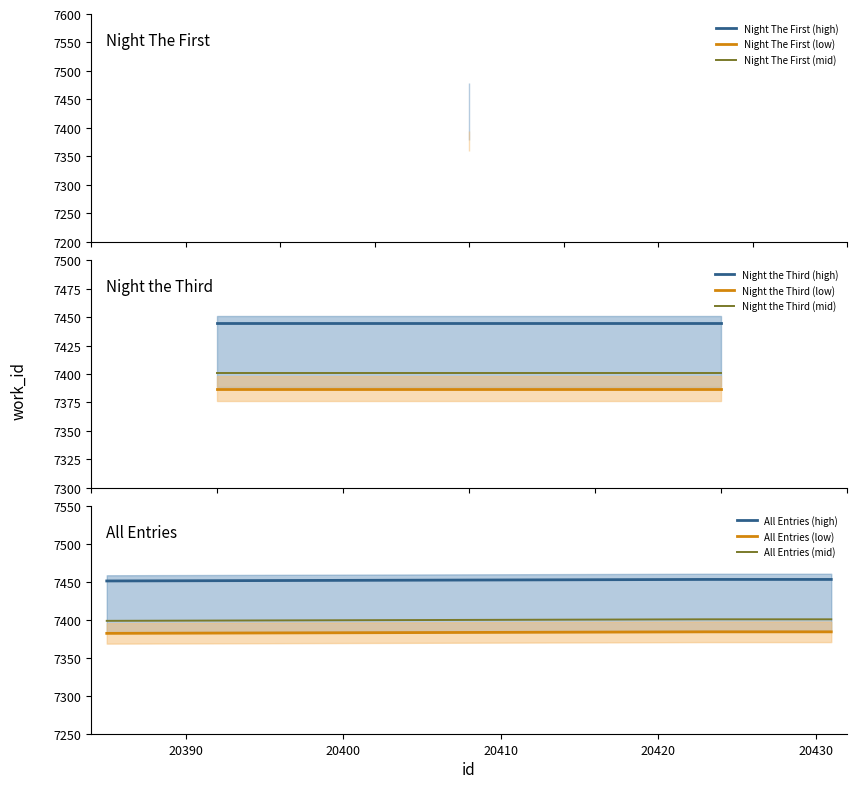

True or false: All Entries (low) and All Entries (high) intersect in this chart.

False